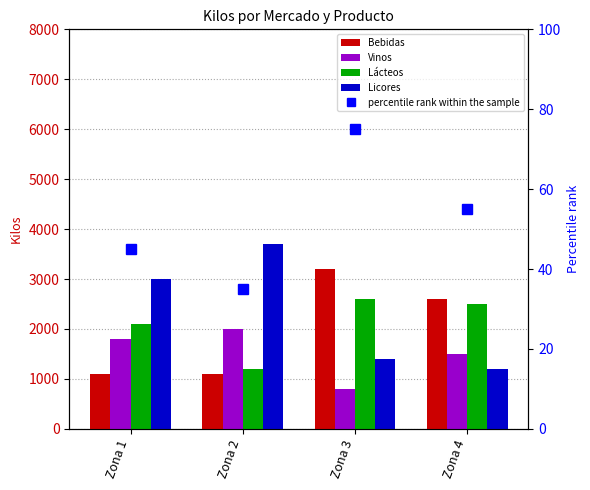

How many bars are there in each group?

4